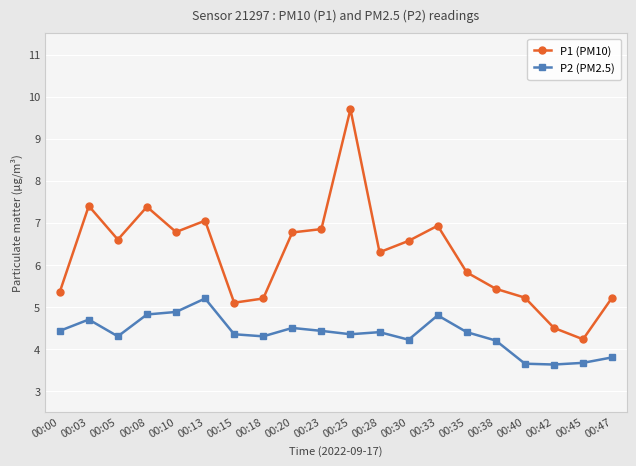

What is the difference between the P2 (PM2.5) values at 00:10 and 00:45?

1.2